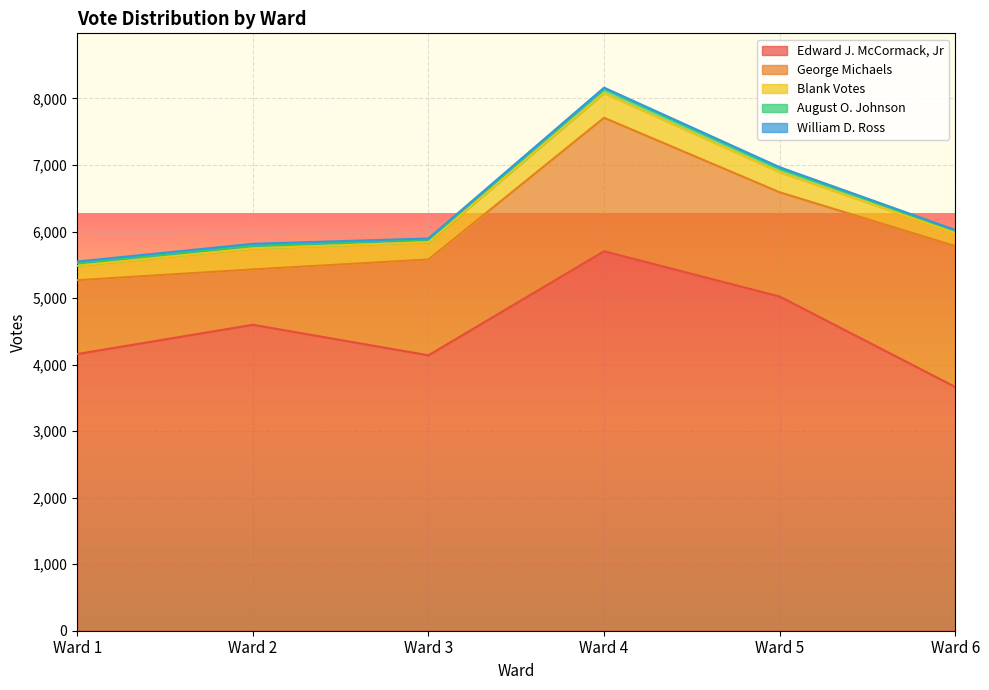

How many data points does each series have?

6